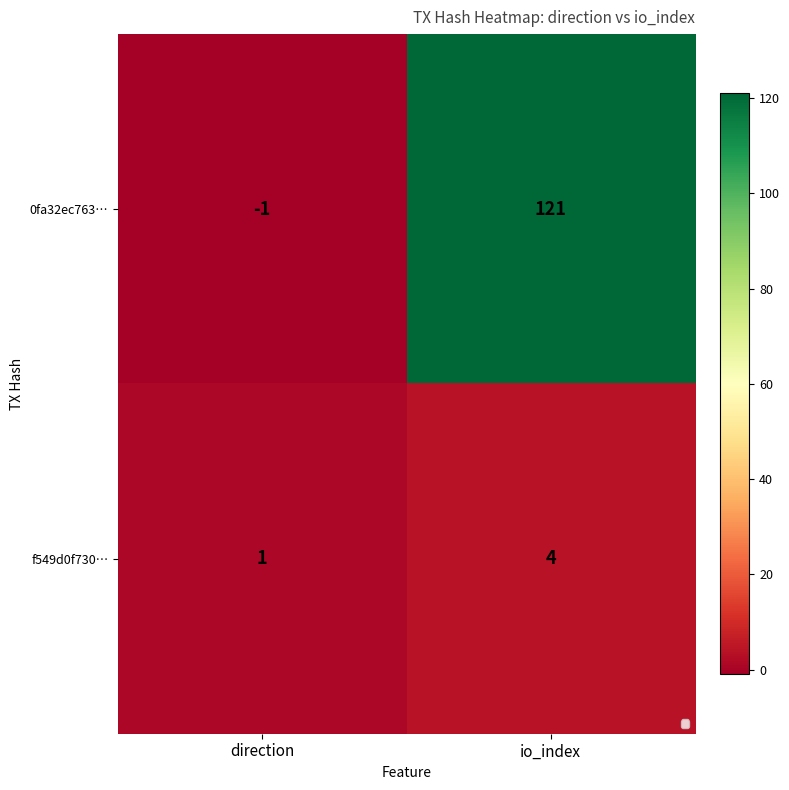

Which label corresponds to the largest value in the chart?

io_index